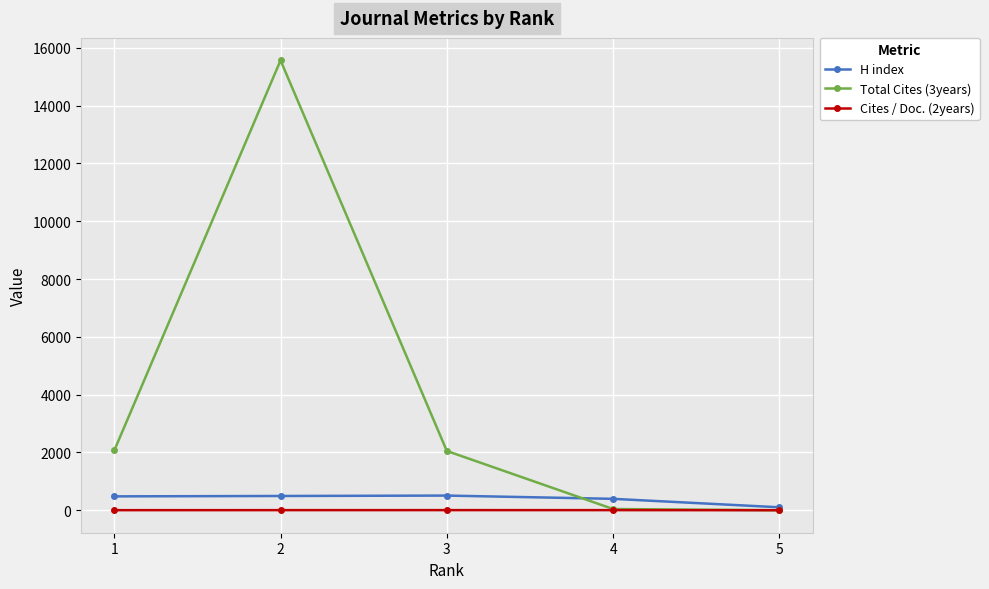

Count the number of categories in the chart.

5